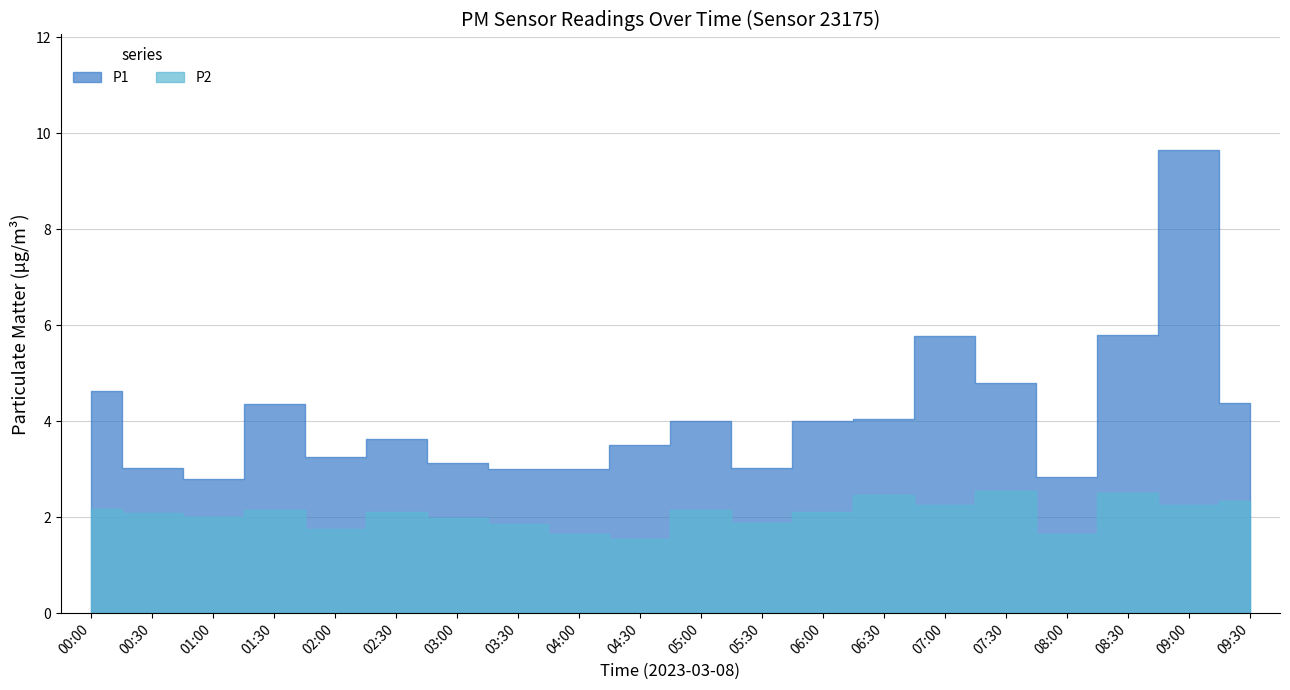

What is the average value of the P1 series?

4.1